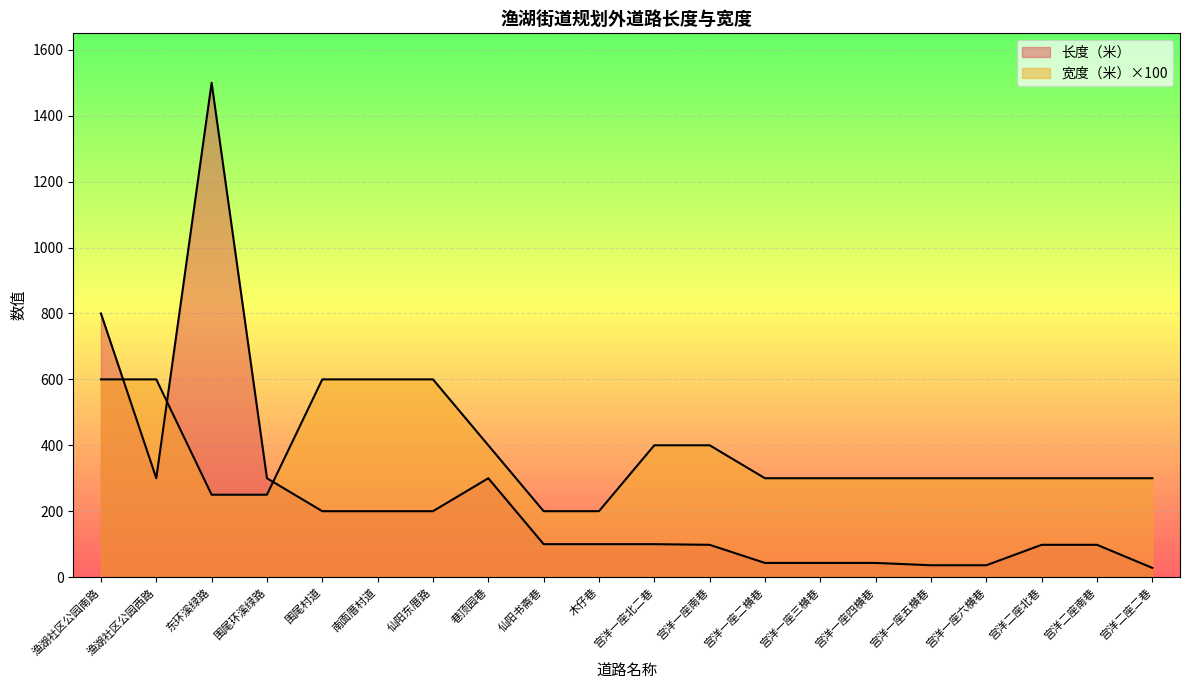

Where is the first local maximum for 长度（米）?

东环溪绿路